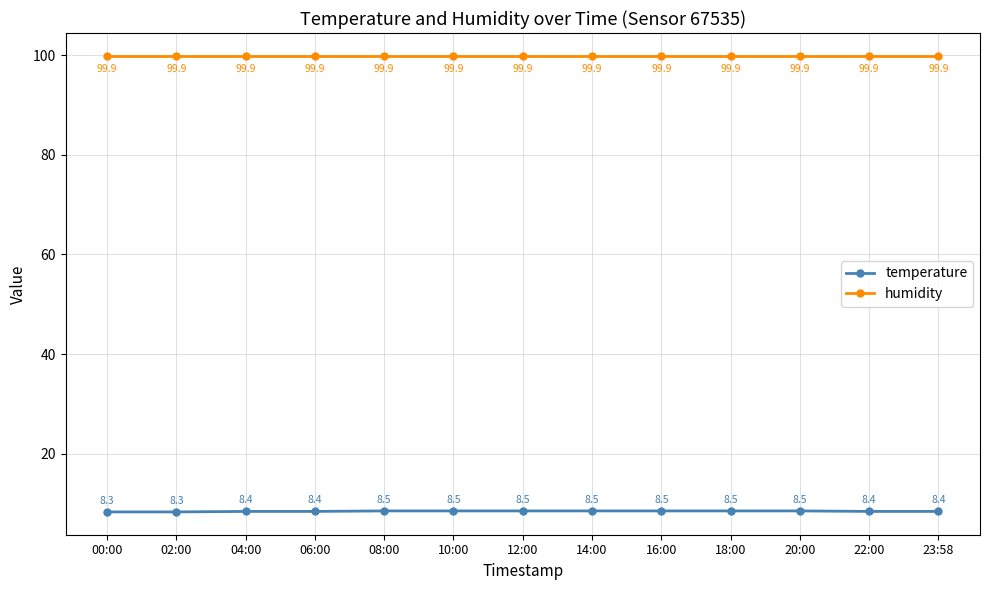

True or false: temperature has a value of 3.9 at 04:00.

False